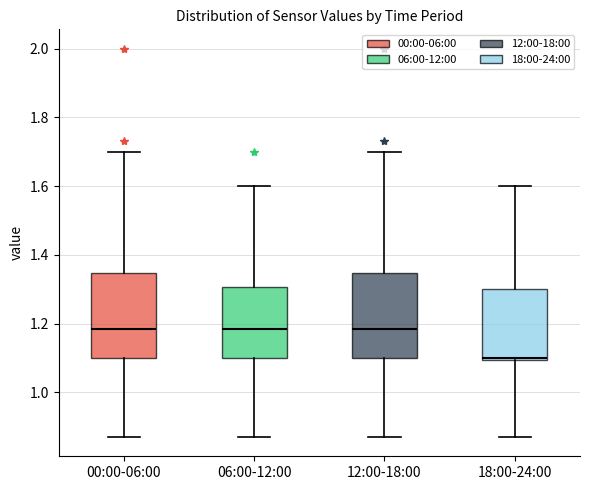

Reading left to right, read every box against the y-axis: the position of its median line, the range the box covers, and the ends of its whiskers. The values are not printed on the chart, so give them approximately, as read against the axis.

00:00-06:00: median 1.18, box 1.10 to 1.34, whiskers 0.88 to 1.70
06:00-12:00: median 1.18, box 1.10 to 1.30, whiskers 0.88 to 1.60
12:00-18:00: median 1.18, box 1.10 to 1.34, whiskers 0.88 to 1.70
18:00-24:00: median 1.10 (just above the box's lower edge), box 1.10 to 1.30, whiskers 0.88 to 1.60